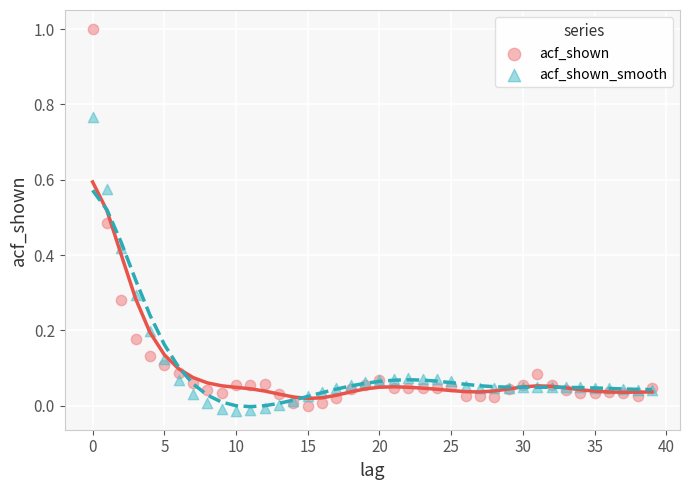

Which series reaches the minimum Y coordinate?

acf_shown_smooth